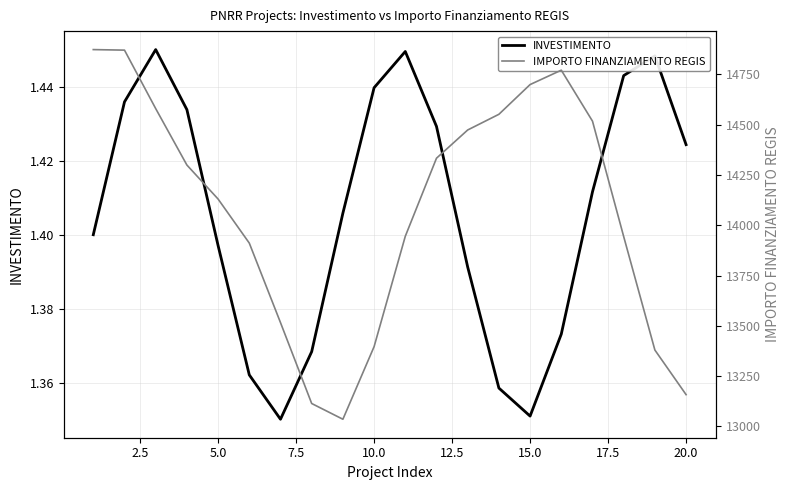

At how many categories does at least one series exceed 4825?

20